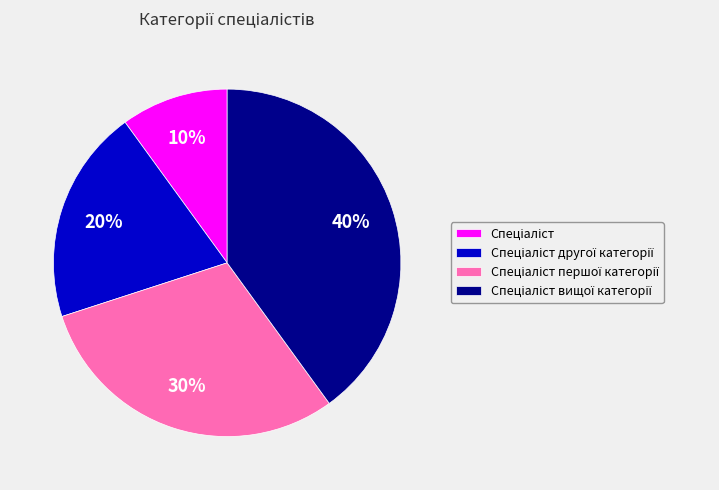

To the nearest percent, what is the difference between the largest and smallest slice percentages?

30%